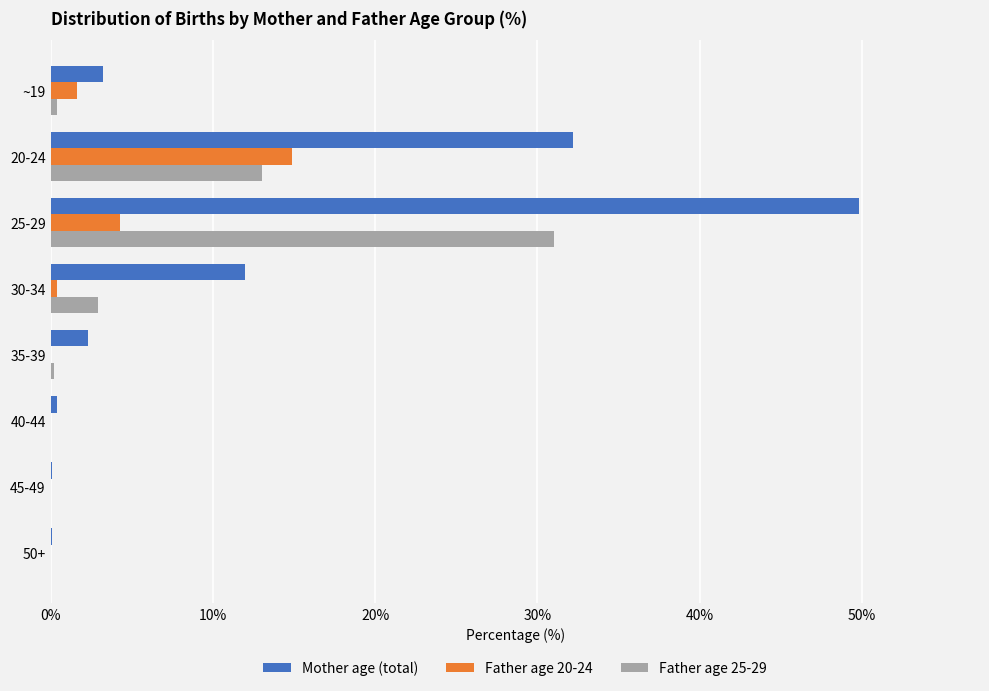

True or false: Father age 25-29 has a value of 31.0 at 25-29.

True